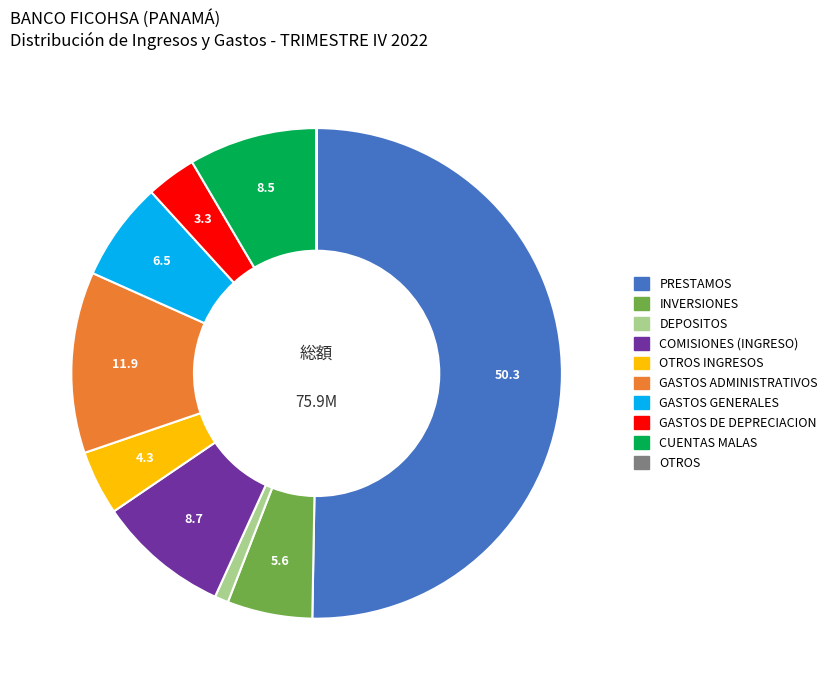

Count the number of slices in the pie.

10